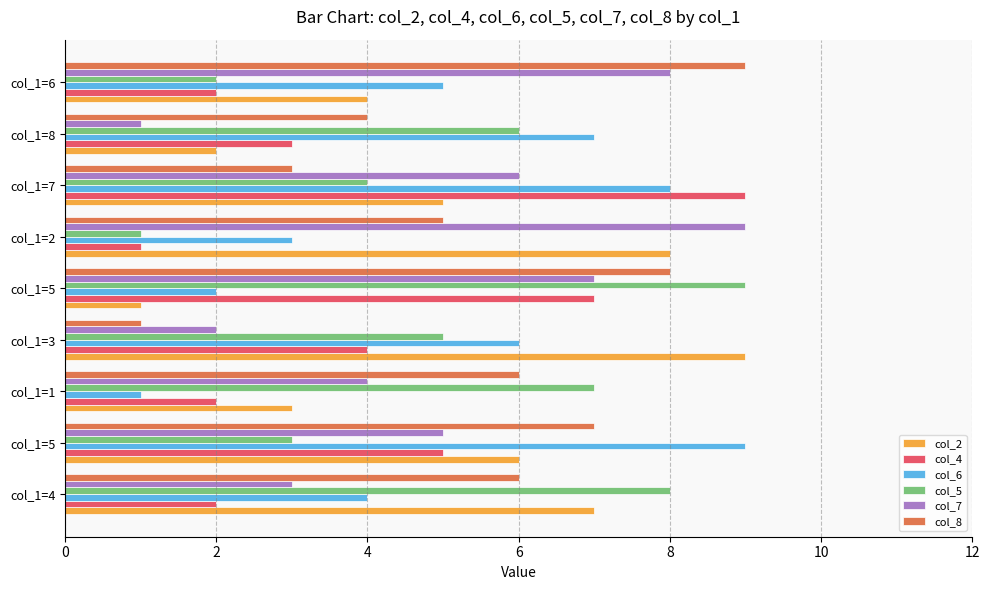

What is the difference between the maximum and second lowest values in the col_7 series?

7